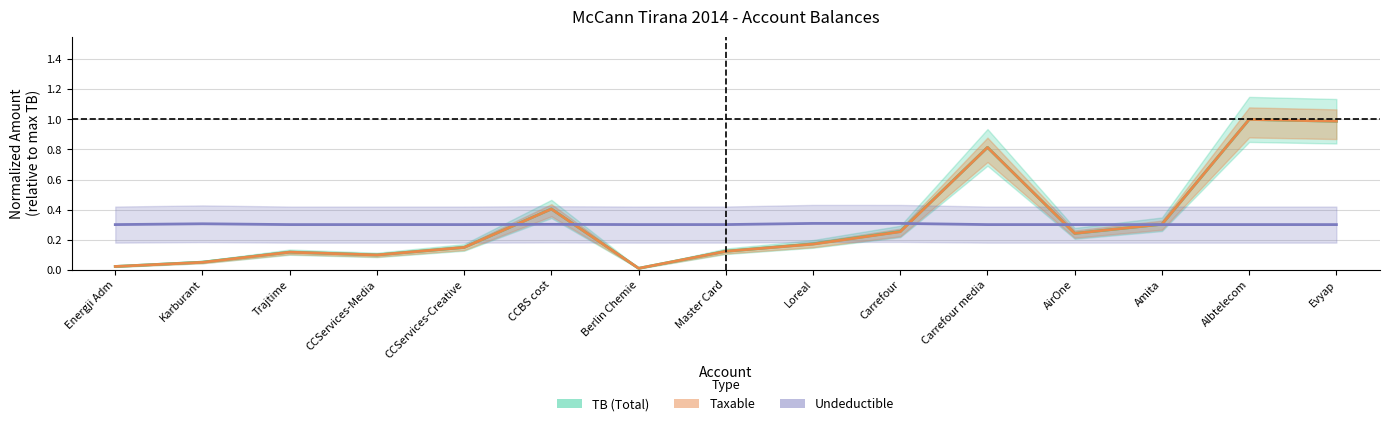

Count the number of data series in this chart.

3